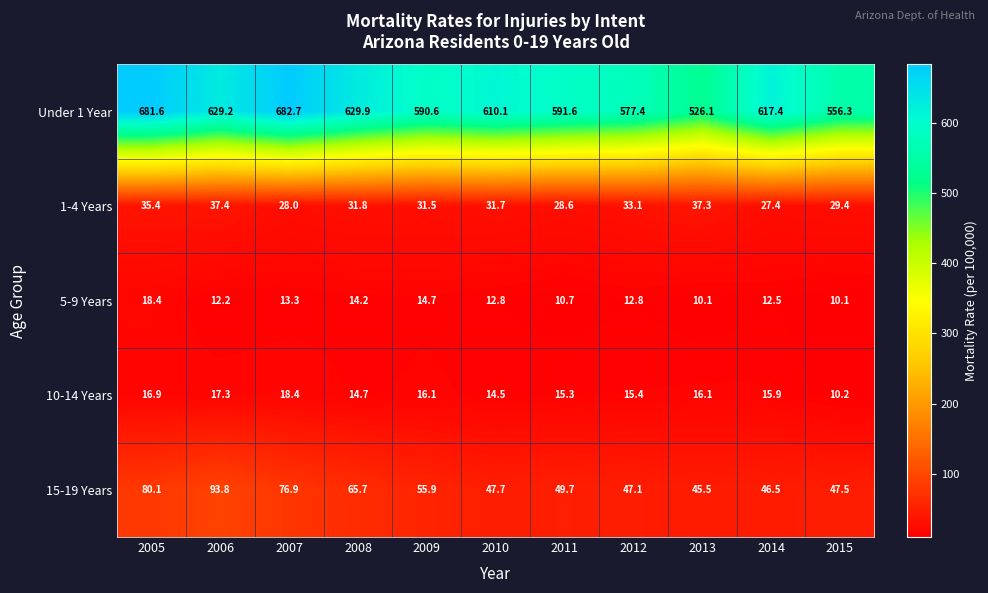

Rank the series at 2015 from highest to lowest value.

Under 1 Year, 15-19 Years, 1-4 Years, 10-14 Years, 5-9 Years